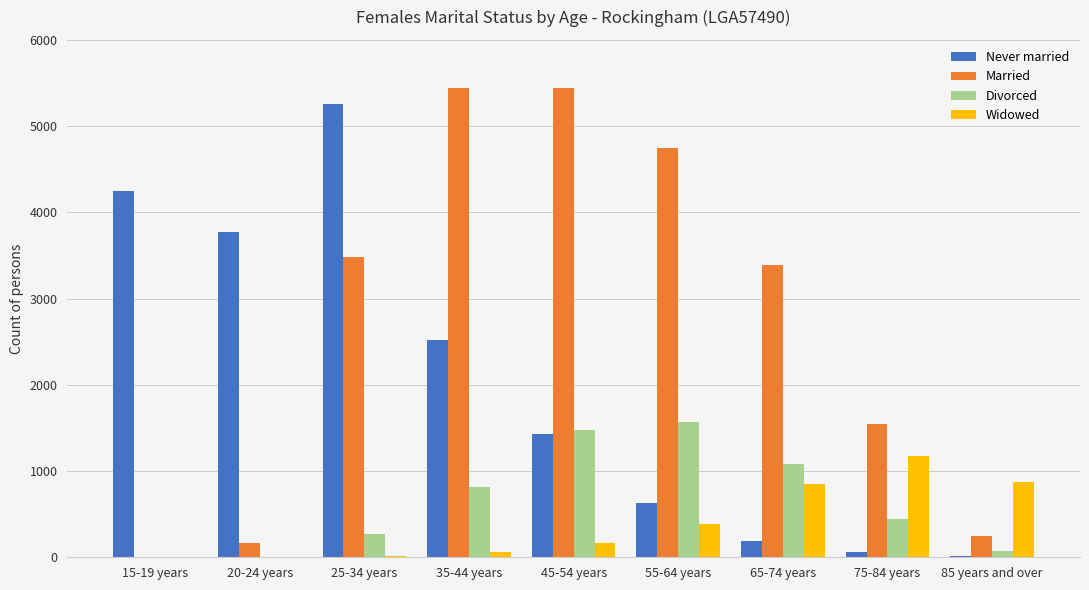

Is it true that Widowed equals 165 at 45-54 years?

True